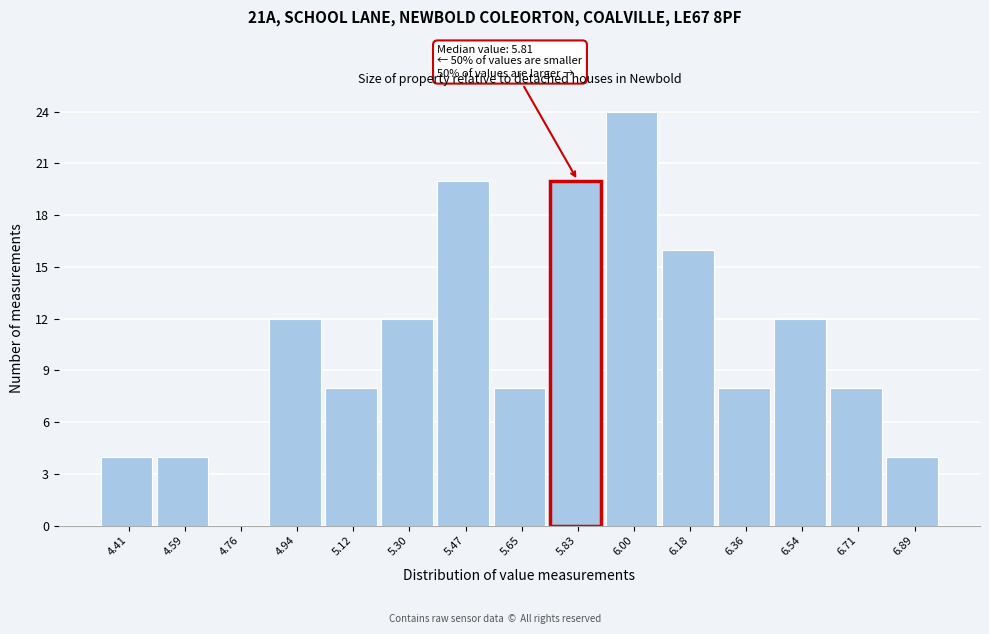

Which range on the x-axis has the tallest bar?

5.92 to 6.10